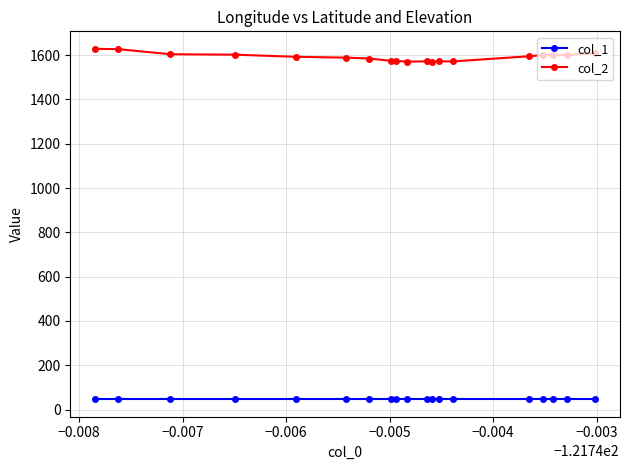

At how many categories does at least one series exceed 131?

19